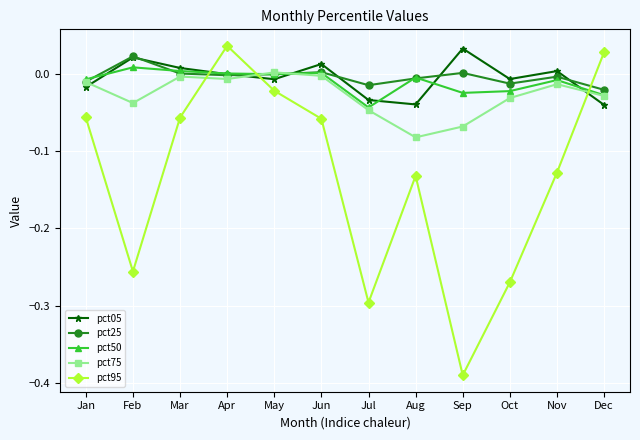

How many lines are shown in the chart?

5